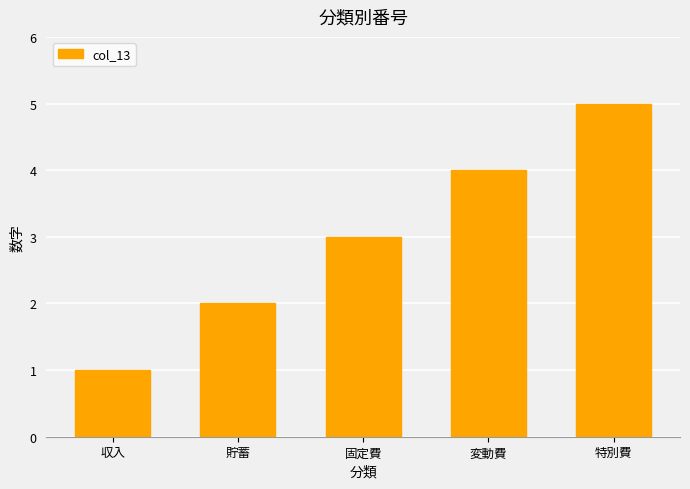

Count the number of data series in this chart.

1